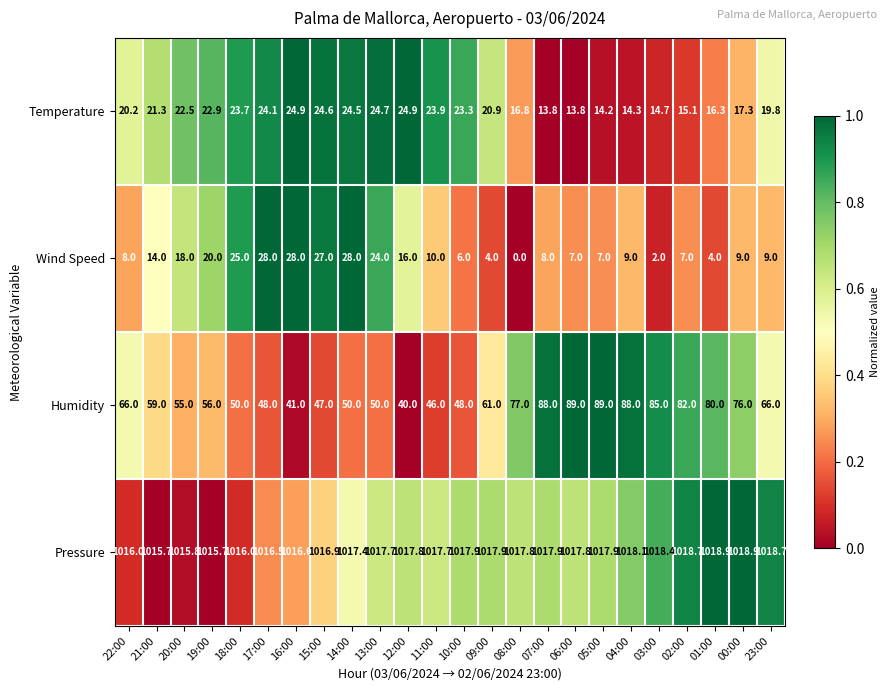

At 09:00, list the series in order from smallest to largest.

Wind Speed, Temperature, Humidity, Pressure